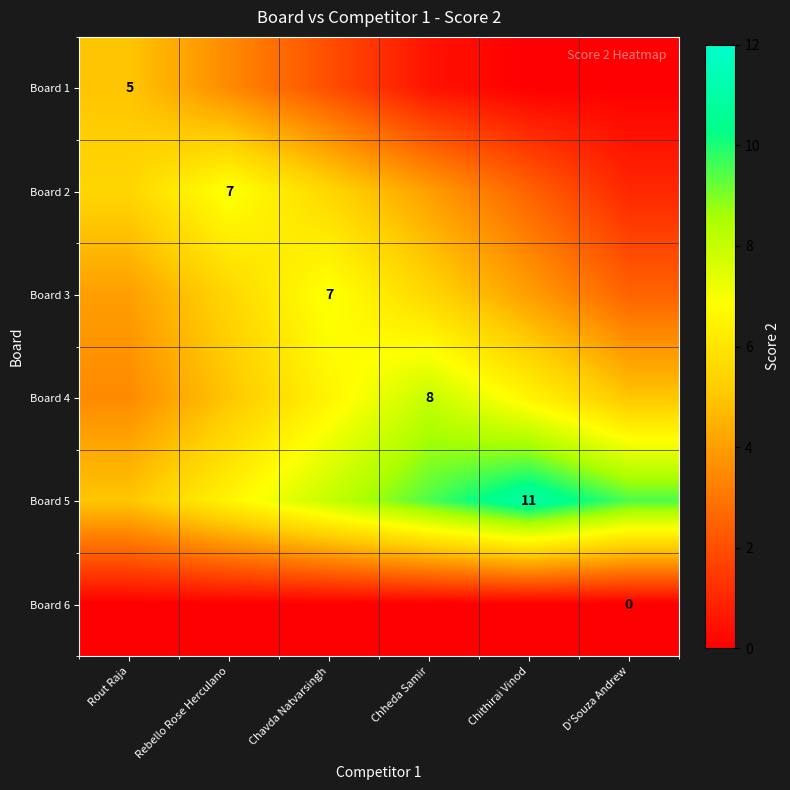

Is it true that Board 4 equals 8.0 at Chheda Samir?

True